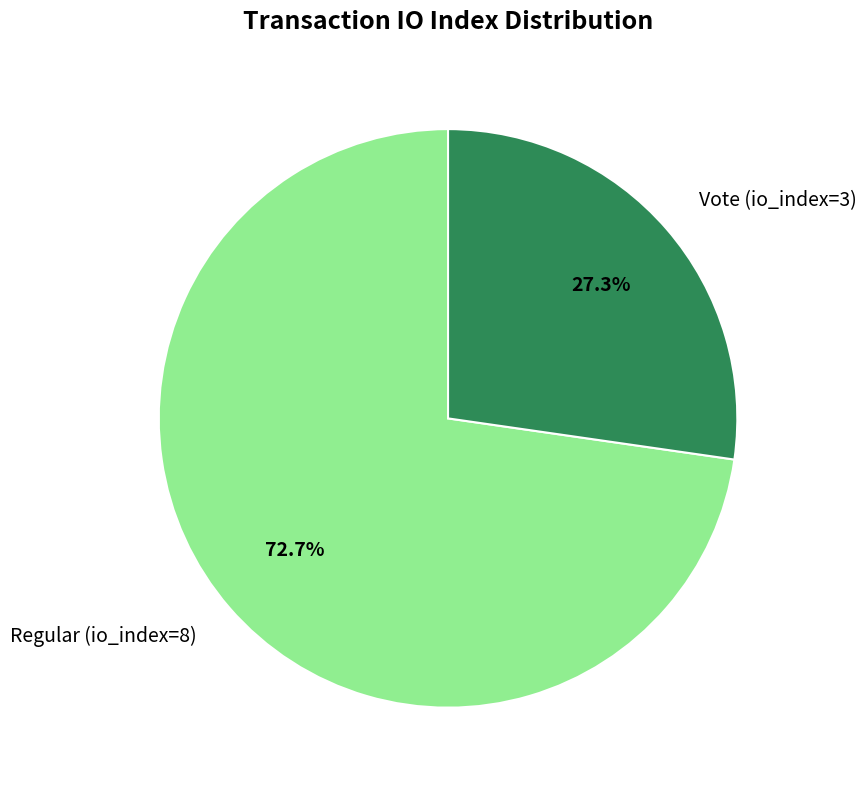

Is it true that Vote (io_index=3) is 27% of the pie?

True